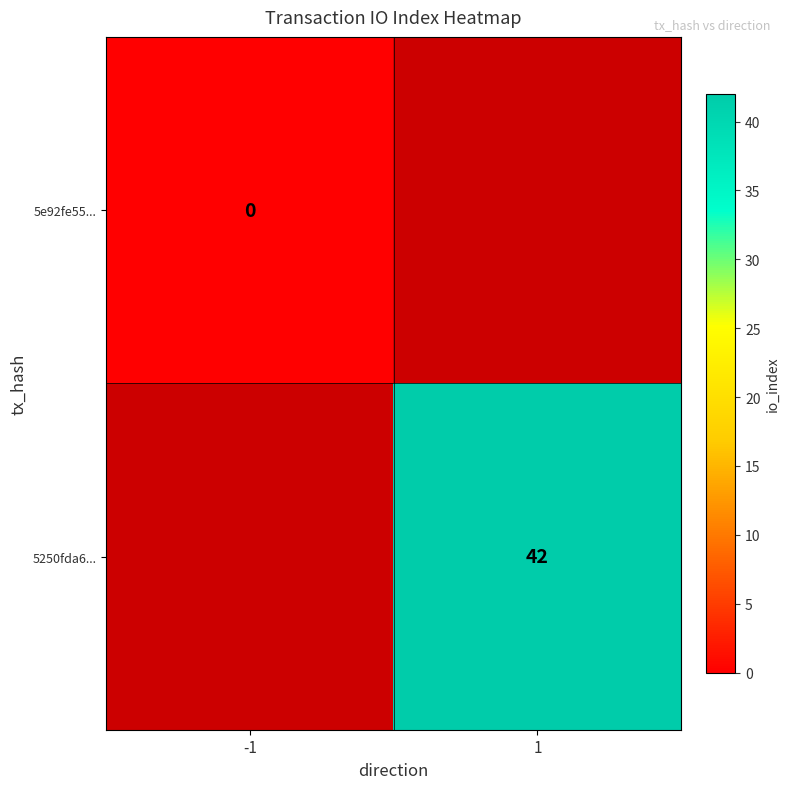

Count the number of categories in the chart.

2